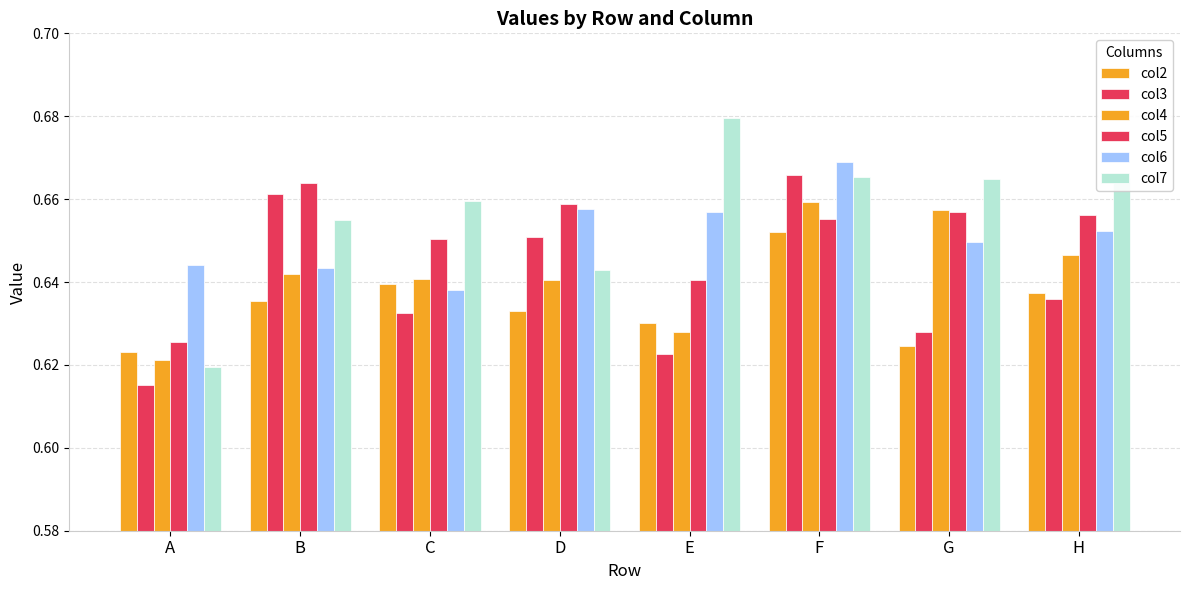

Reading left to right, list all the values displayed in this chart.

col2: 0.6	0.6	0.6	0.6	0.6	0.7	0.6	0.6
col3: 0.6	0.7	0.6	0.7	0.6	0.7	0.6	0.6
col4: 0.6	0.6	0.6	0.6	0.6	0.7	0.7	0.6
col5: 0.6	0.7	0.7	0.7	0.6	0.7	0.7	0.7
col6: 0.6	0.6	0.6	0.7	0.7	0.7	0.6	0.7
col7: 0.6	0.7	0.7	0.6	0.7	0.7	0.7	0.7